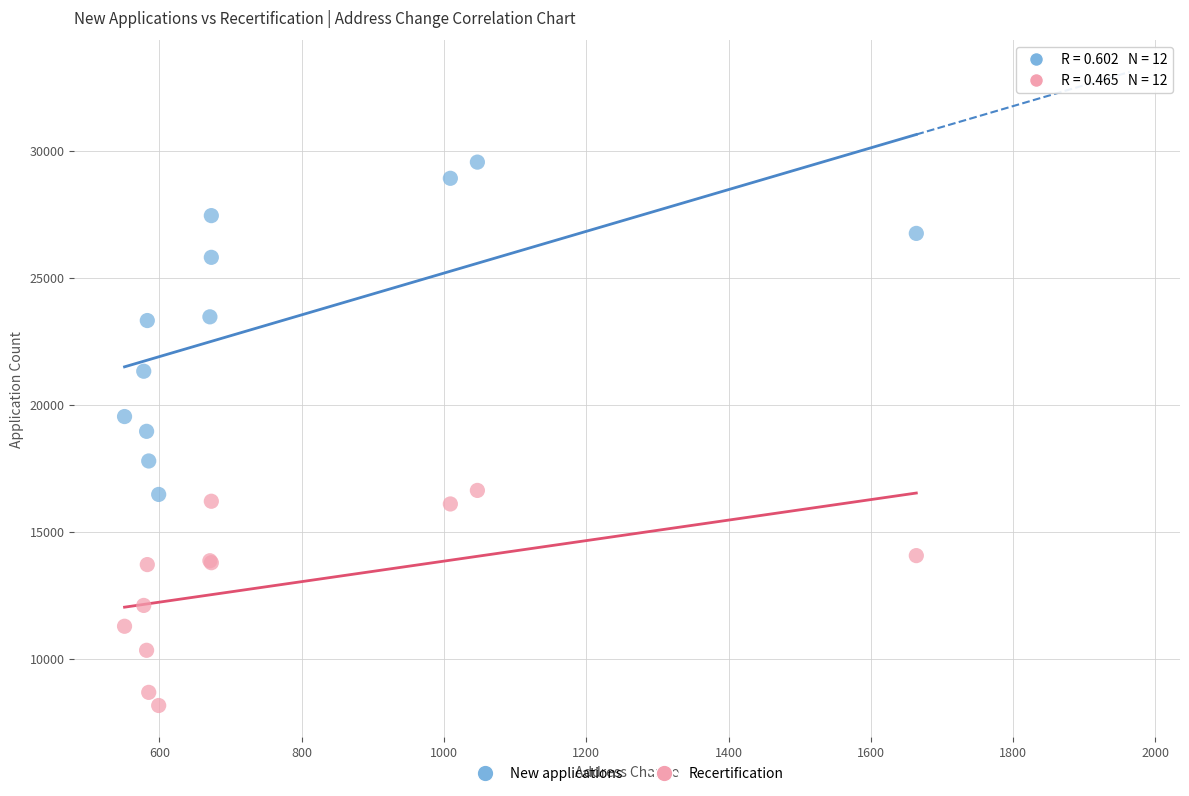

Which series reaches the maximum Y coordinate?

New applications